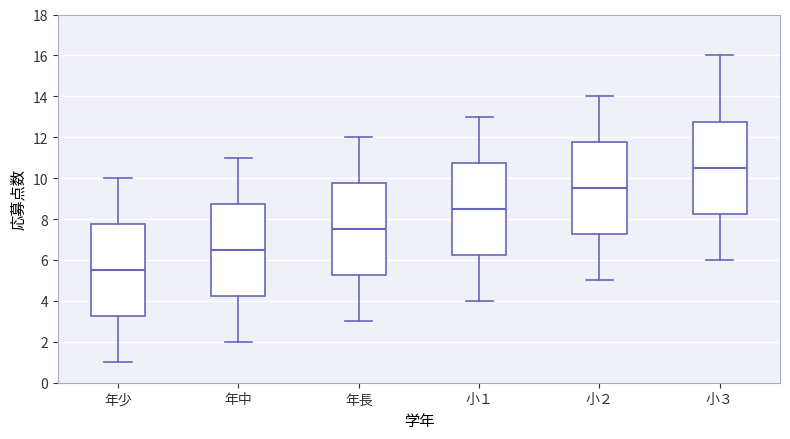

Where does the median line of the box for 年中 sit on the y-axis? The values are not printed on the chart, so give them approximately, as read against the axis.

6.6